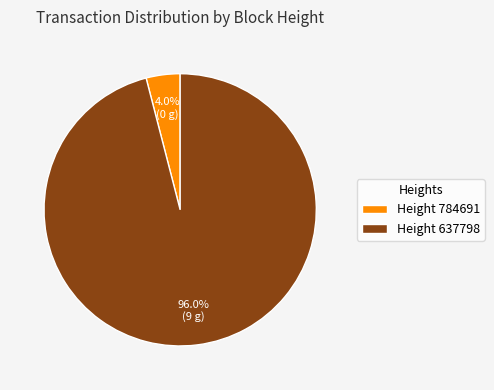

Between Height 637798 and Height 784691, which is larger?

Height 637798